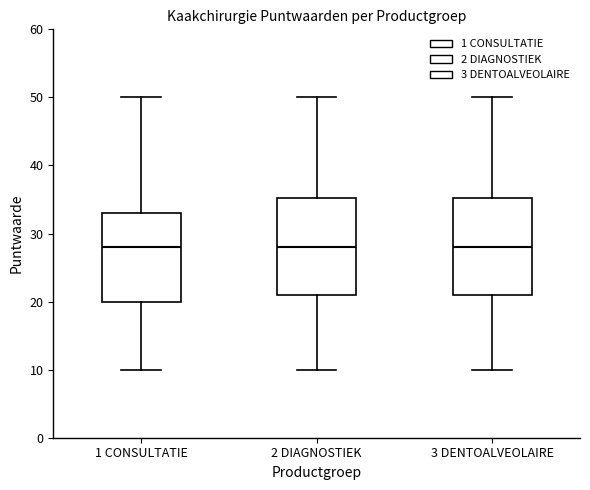

Reading left to right, read every box against the y-axis: the position of its median line, the range the box covers, and the ends of its whiskers. The values are not printed on the chart, so give them approximately, as read against the axis.

1 CONSULTATIE: median 28, box 20 to 33, whiskers 10 to 50
2 DIAGNOSTIEK: median 28, box 21 to 35, whiskers 10 to 50
3 DENTOALVEOLAIRE: median 28, box 21 to 35, whiskers 10 to 50